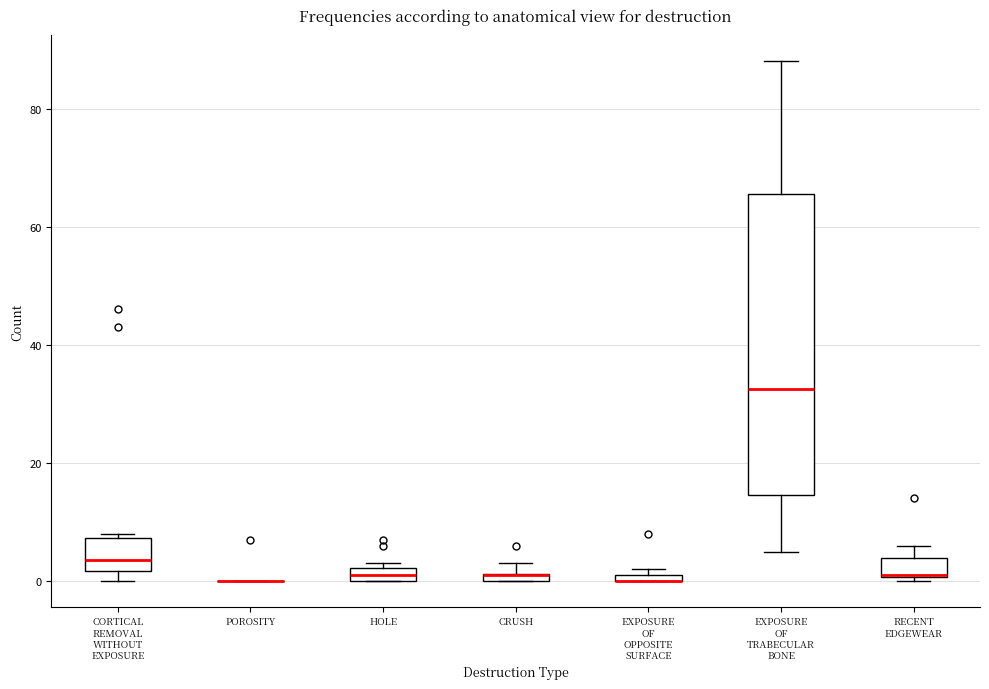

Which box is the tallest, from its lower edge to its upper edge?

EXPOSURE OF TRABECULAR BONE